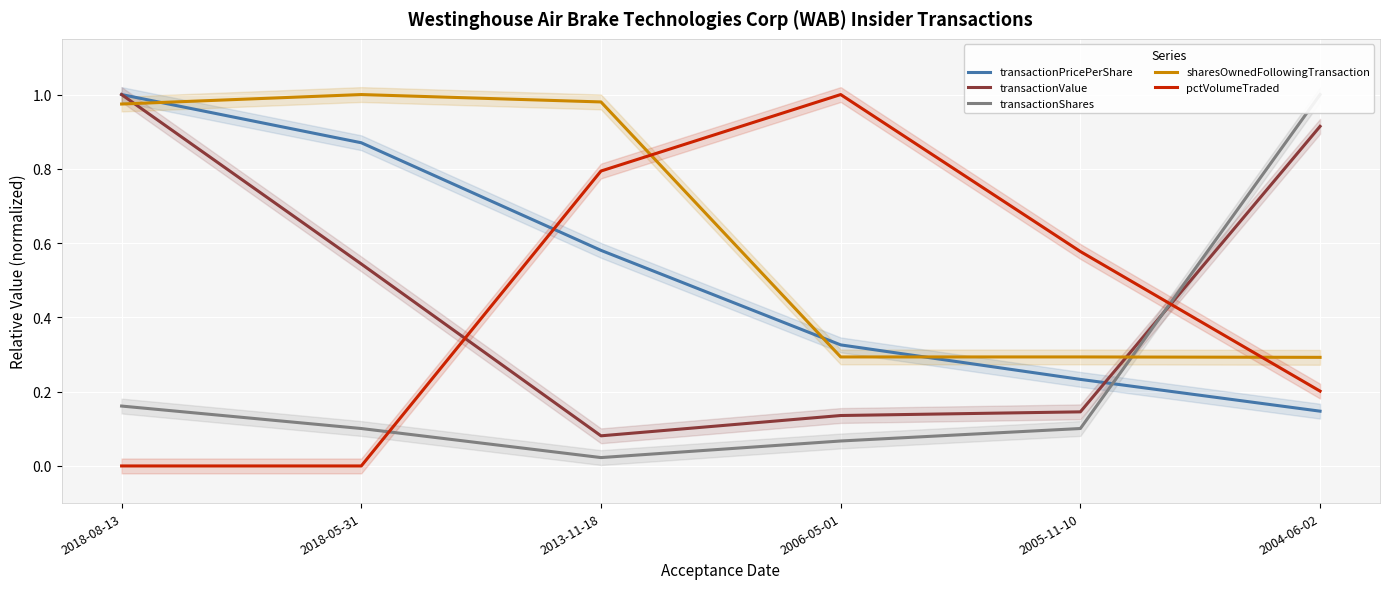

At which label is transactionPricePerShare closest to 0?

2004-06-02